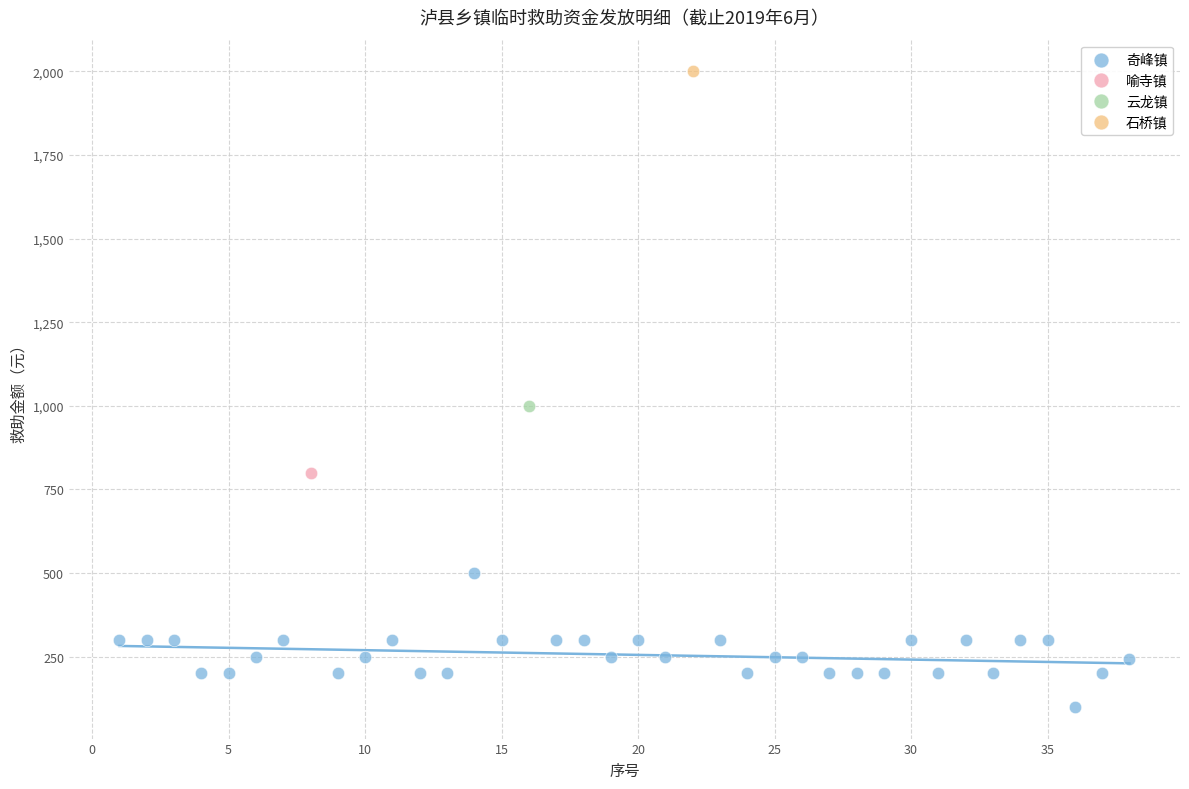

What are all the series names shown in the legend?

奇峰镇, 喻寺镇, 云龙镇, 石桥镇